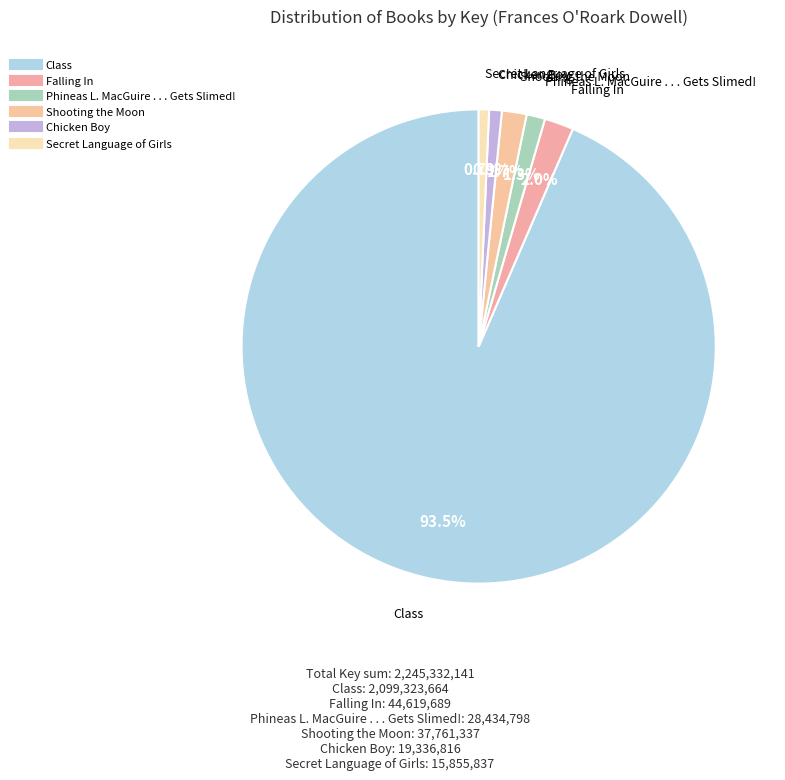

How many segments does this pie chart have?

6